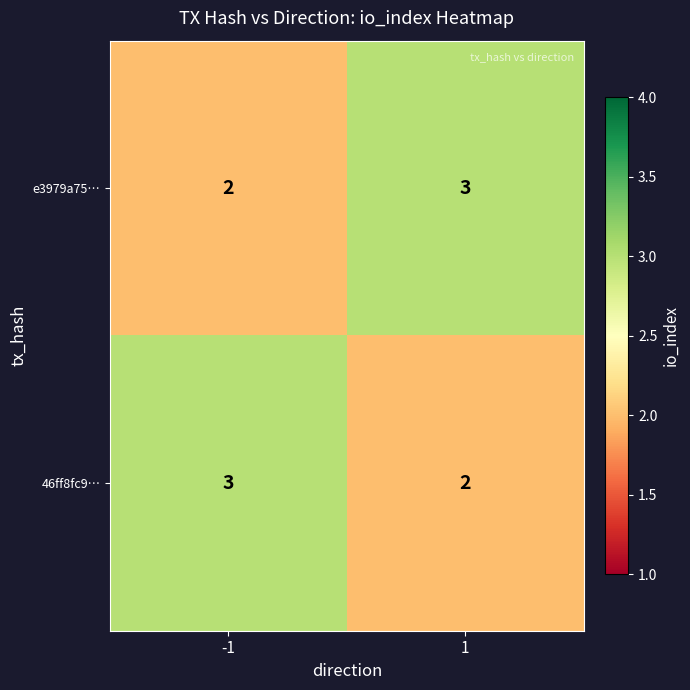

What is the sum of all 46ff8fc9… values?

5